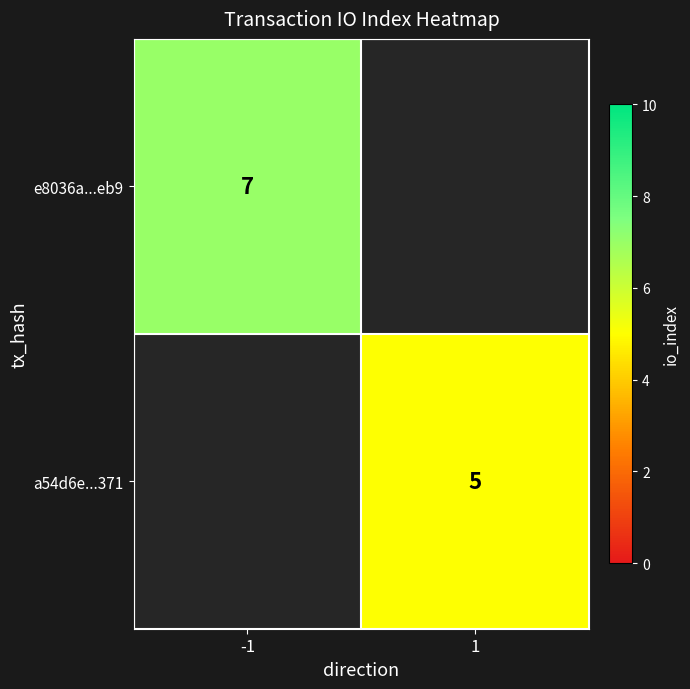

True or false: a54d6e...371 has a value of 2 at 1.

False